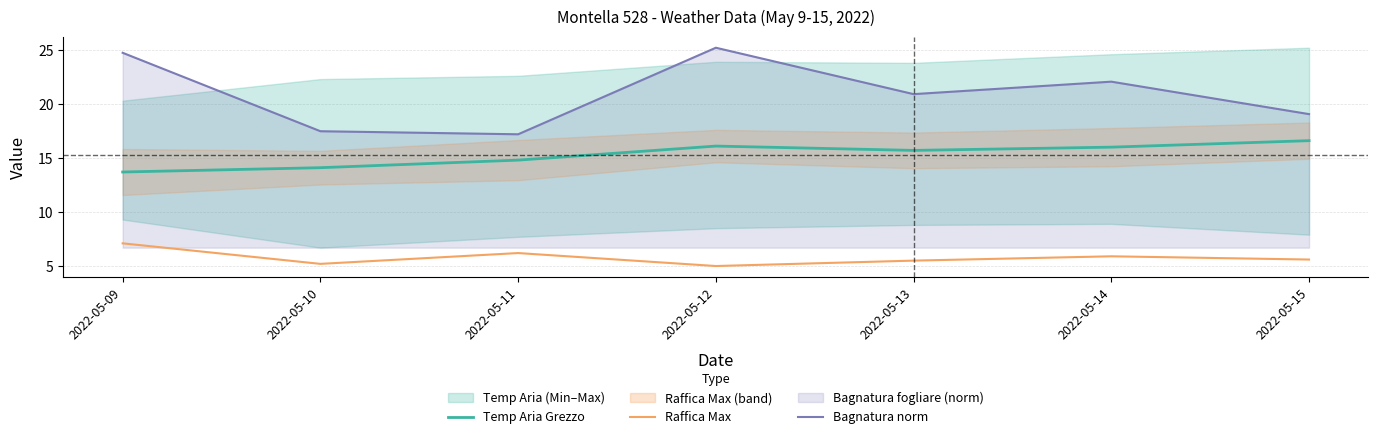

True or false: Temp Aria Grezzo has a value of 14.8 at 2022-05-11.

True